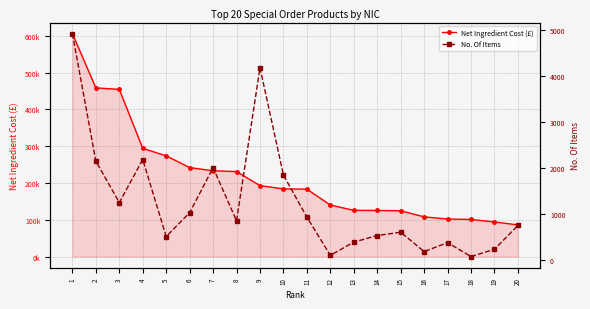

Between 17 and 15, which is larger?

15